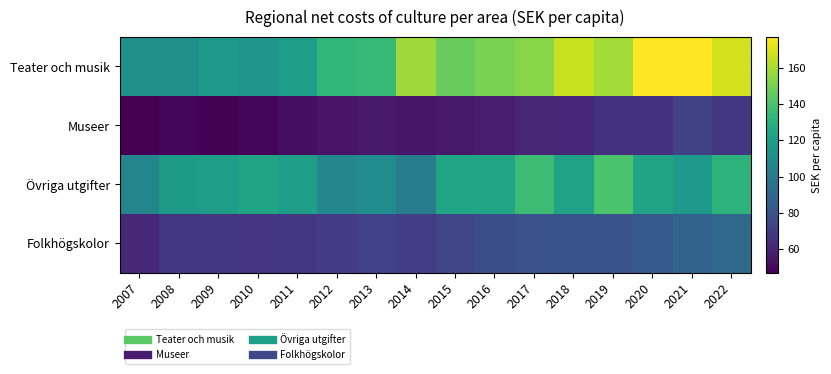

List the series in order of their peak value, highest first.

Teater och musik, Övriga utgifter, Folkhögskolor, Museer